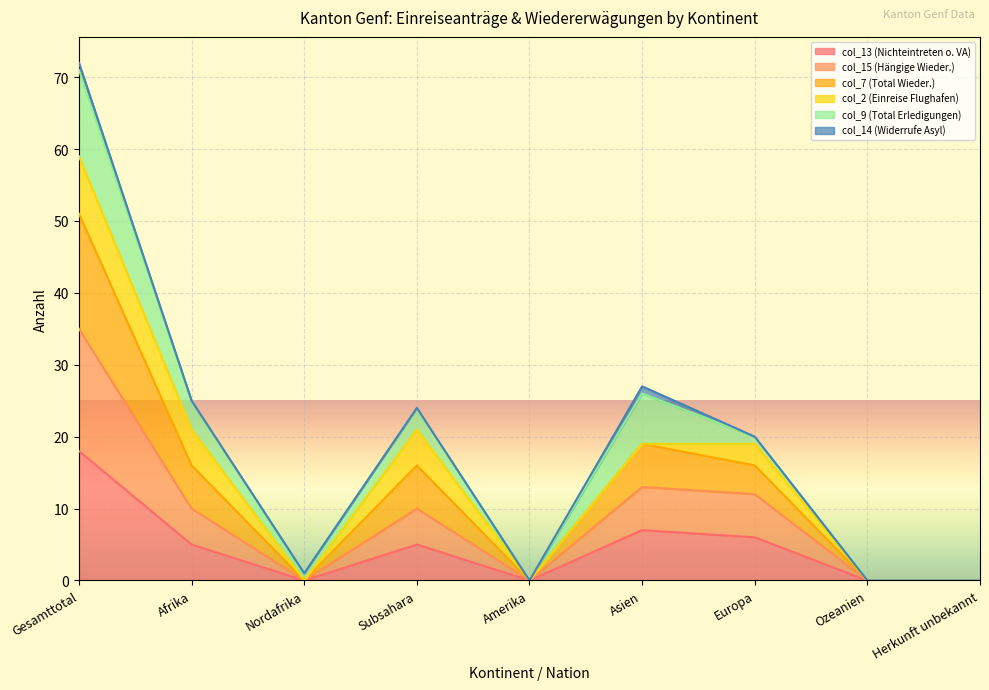

Which category has the lowest value in the col_13 (Nichteintreten o. VA) series?

Nordafrika